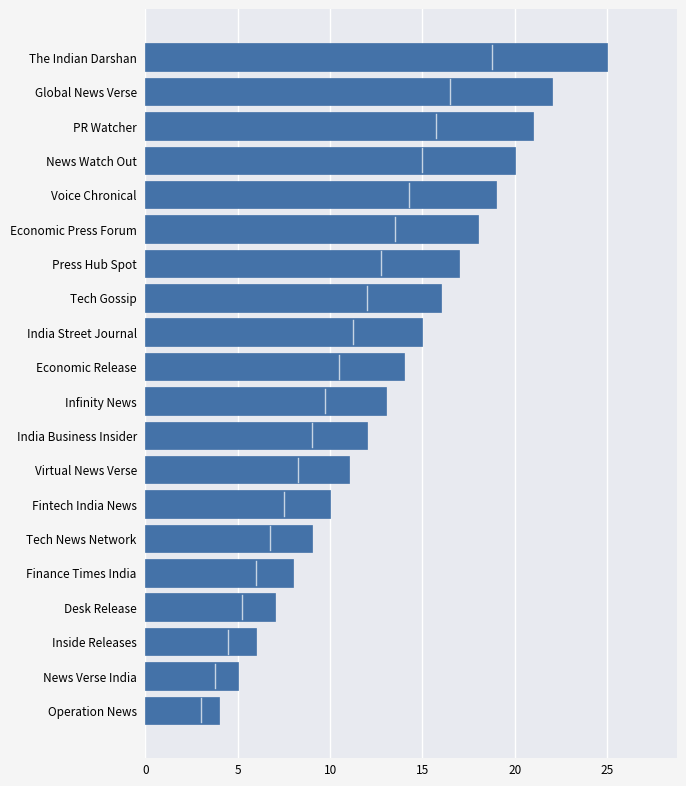

List the labels in order of value, largest first.

The Indian Darshan, Global News Verse, PR Watcher, News Watch Out, Voice Chronical, Economic Press Forum, Press Hub Spot, Tech Gossip, India Street Journal, Economic Release, Infinity News, India Business Insider, Virtual News Verse, Fintech India News, Tech News Network, Finance Times India, Desk Release, Inside Releases, News Verse India, Operation News